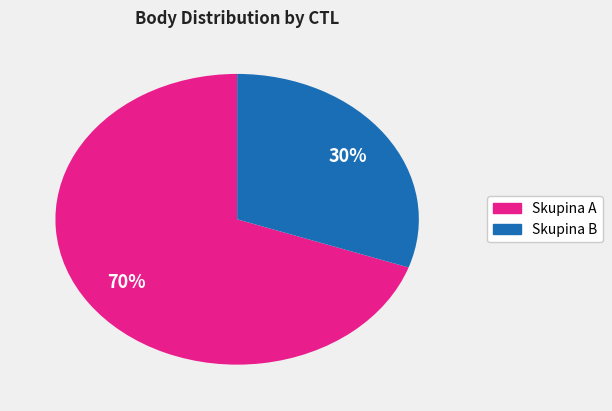

To the nearest percent, what is the average slice percentage?

50%